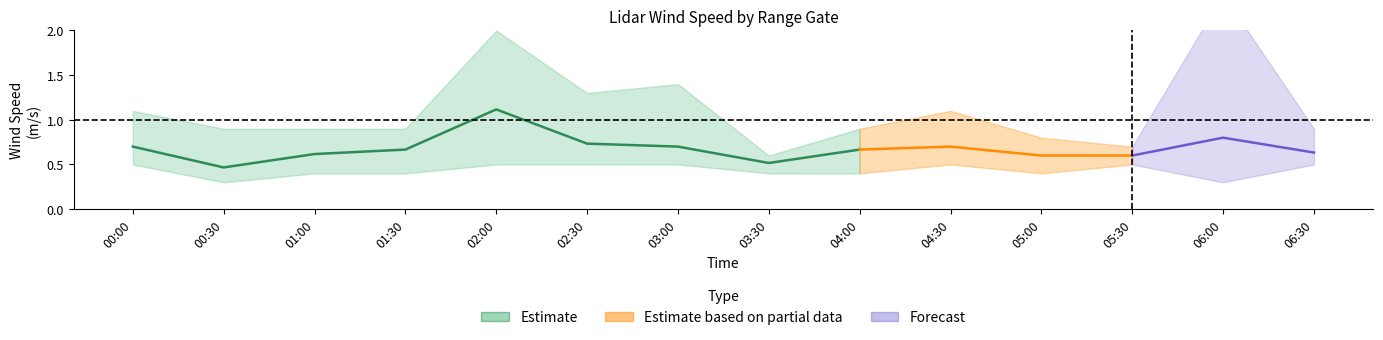

The value of 7.465 at 2002/07/05 05:00 is 0.9. True or false?

False